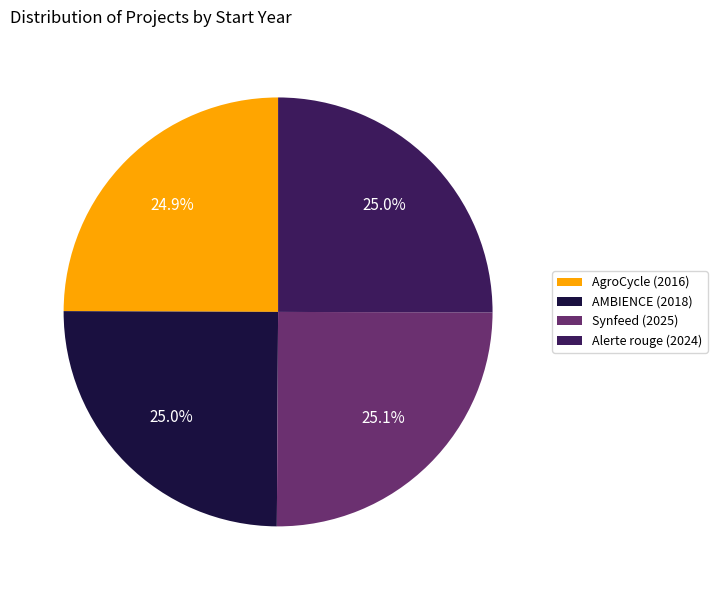

Is it true that AMBIENCE (2018) is 16% of the pie?

False